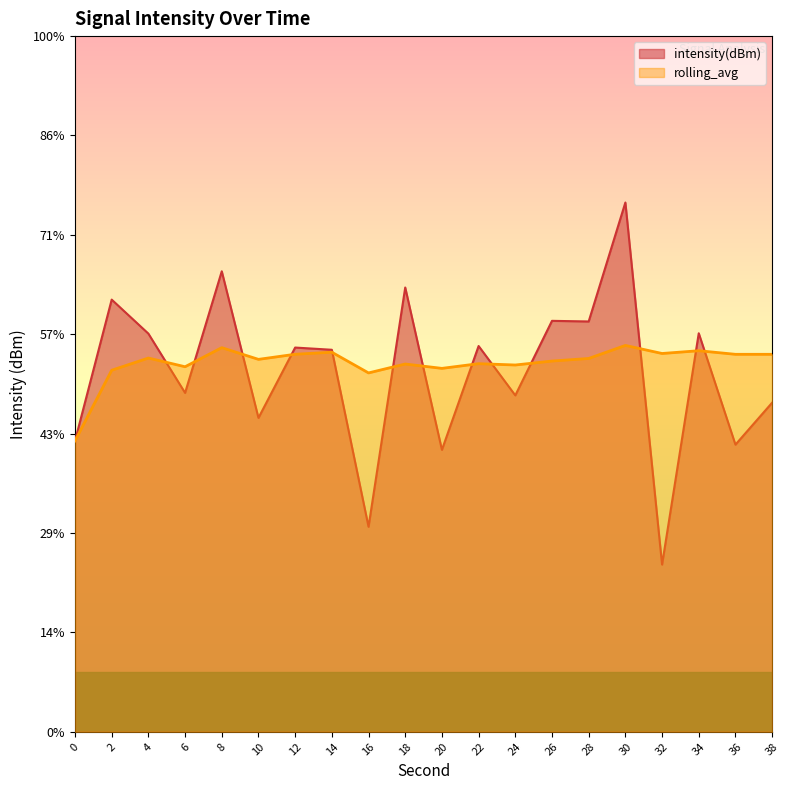

Which category has the lowest value across all series?

32